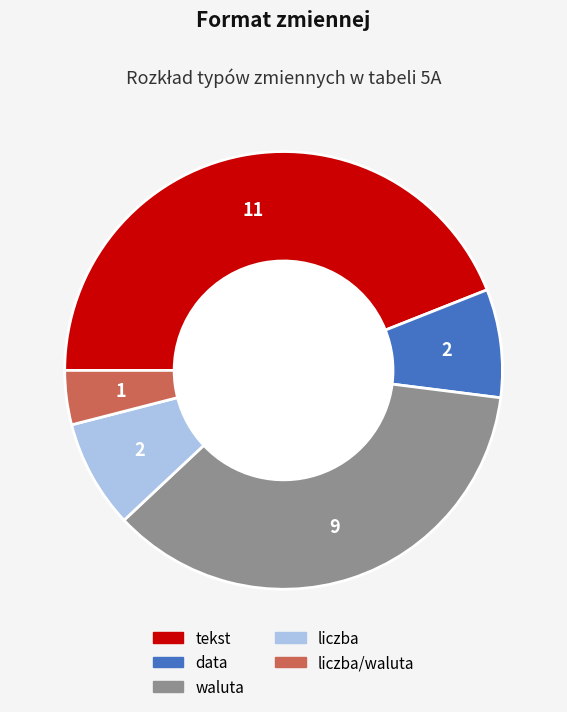

Which has a higher value, liczba/waluta or tekst?

tekst